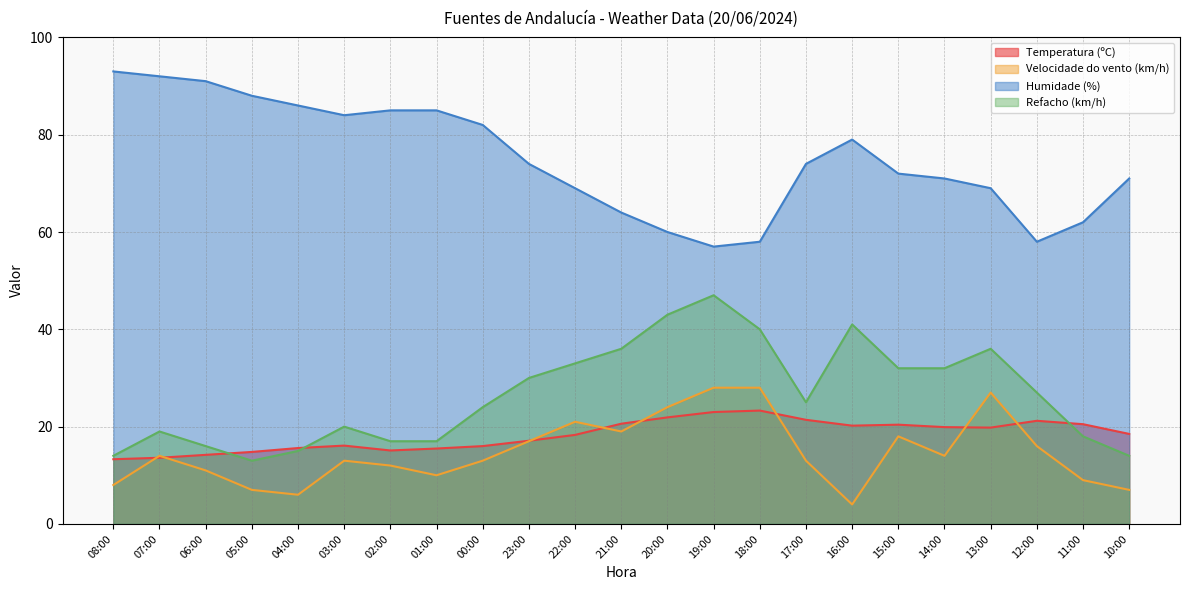

Where does the Temperatura (ºC) series first go above 18?

22:00